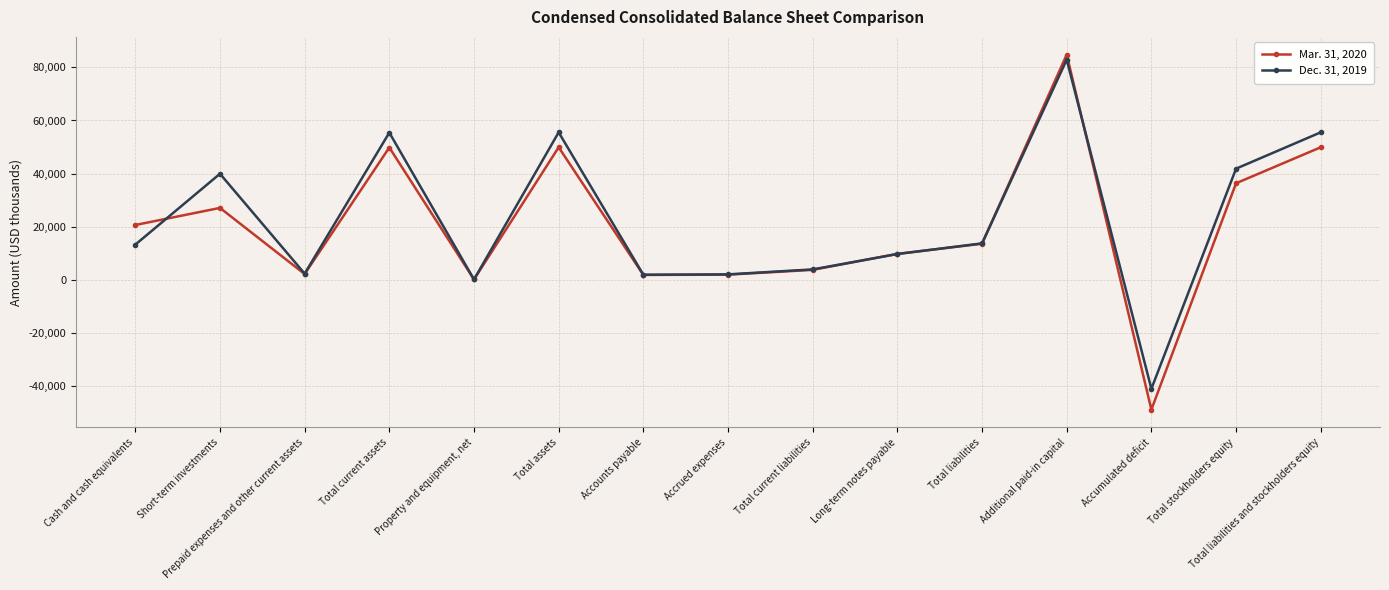

List the series in order of their overall mean, highest first.

Dec. 31, 2019, Mar. 31, 2020